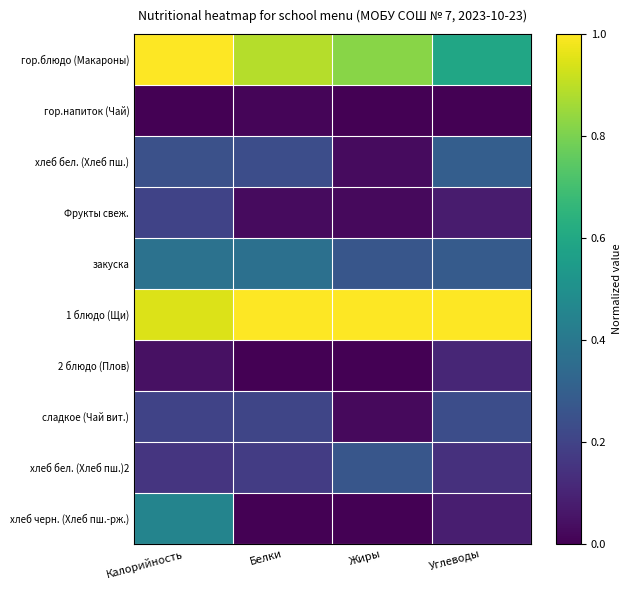

Count the number of data series in this chart.

10